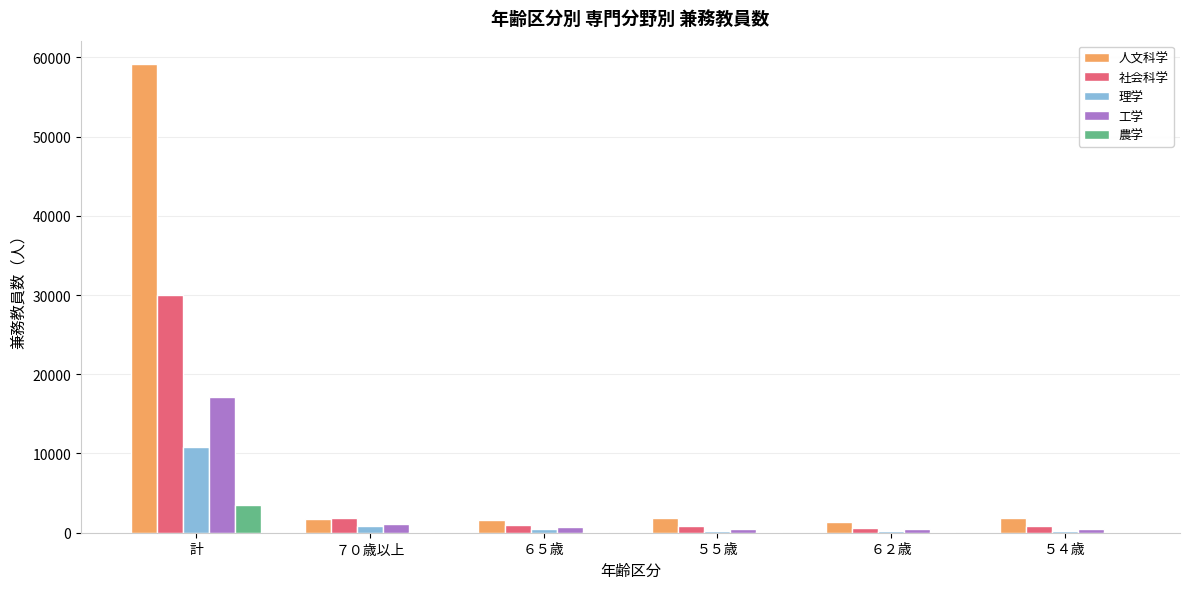

At which category does the chart reach its peak across all series?

計